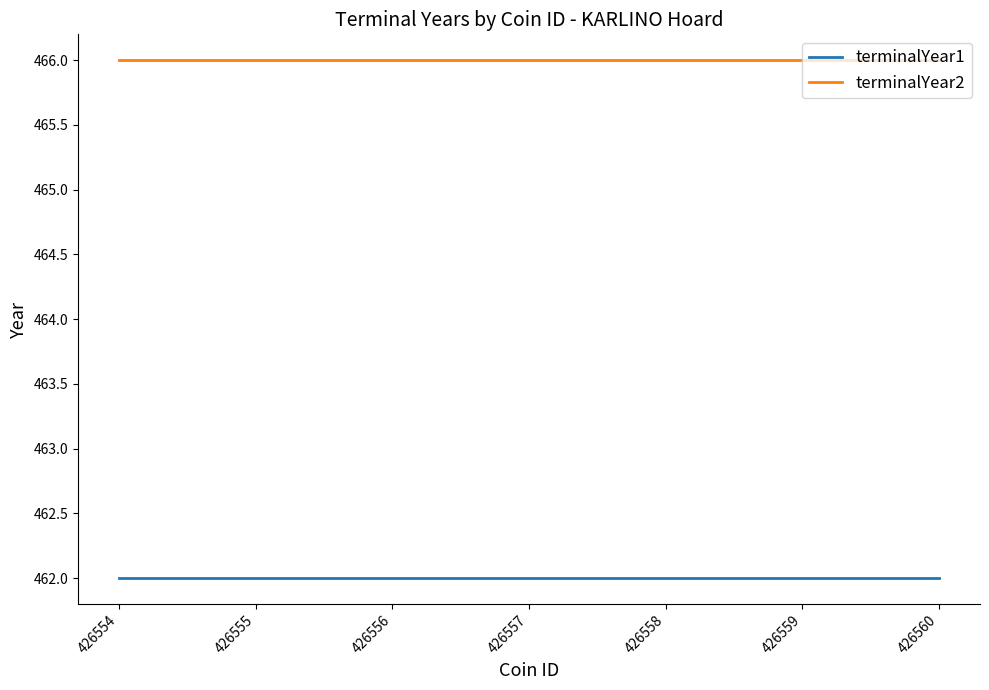

Is the value of terminalYear2 at 426560 greater than the value of terminalYear1 at 426556?

Yes